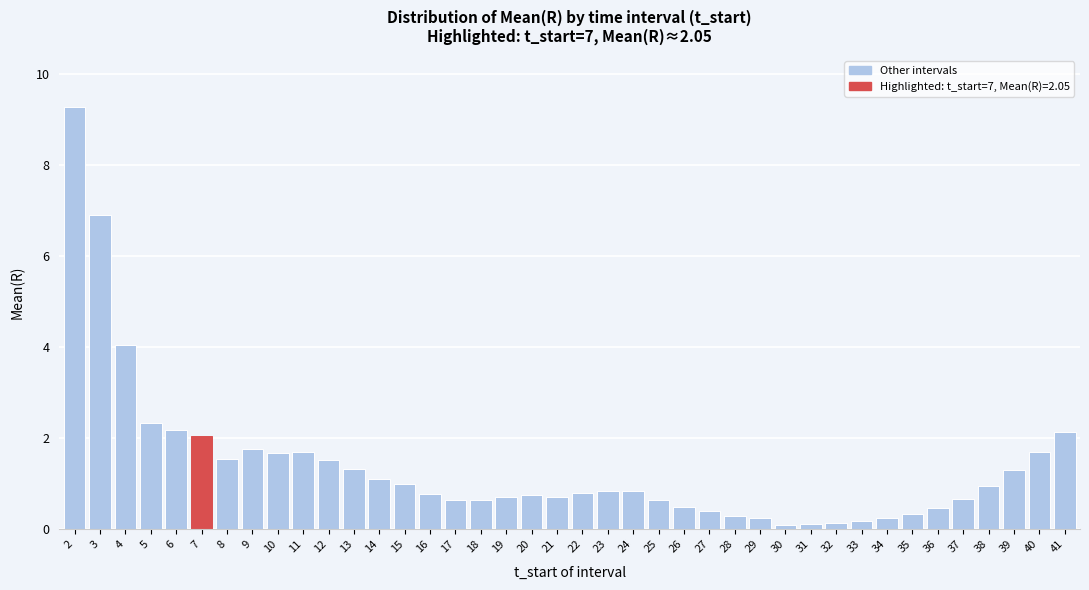

What is the value of the 3rd bar from the left?

4.1